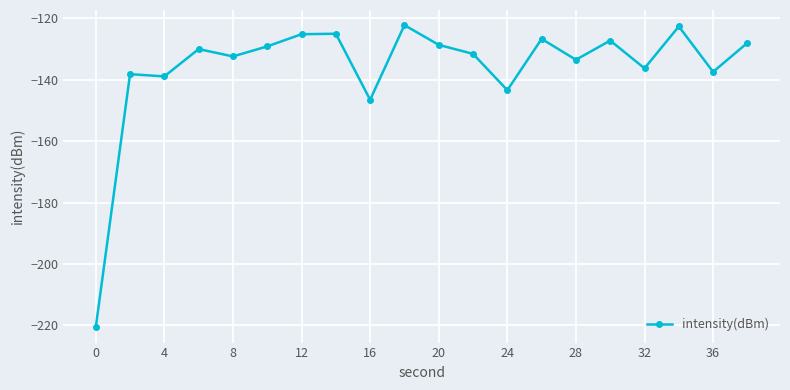

What is the smallest value displayed?

-220.7